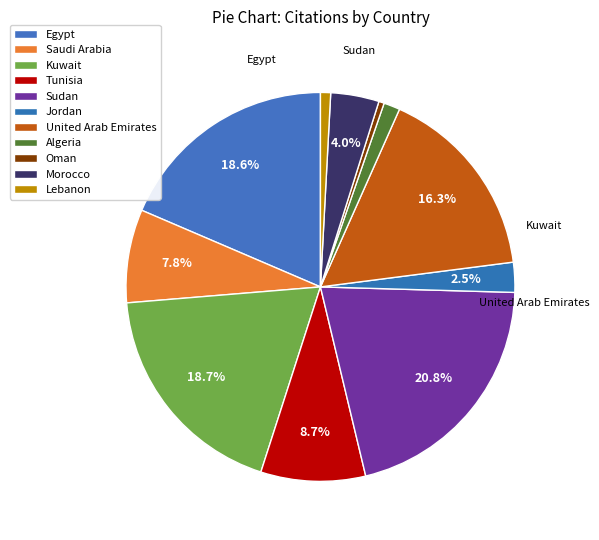

Count the number of slices in the pie.

11